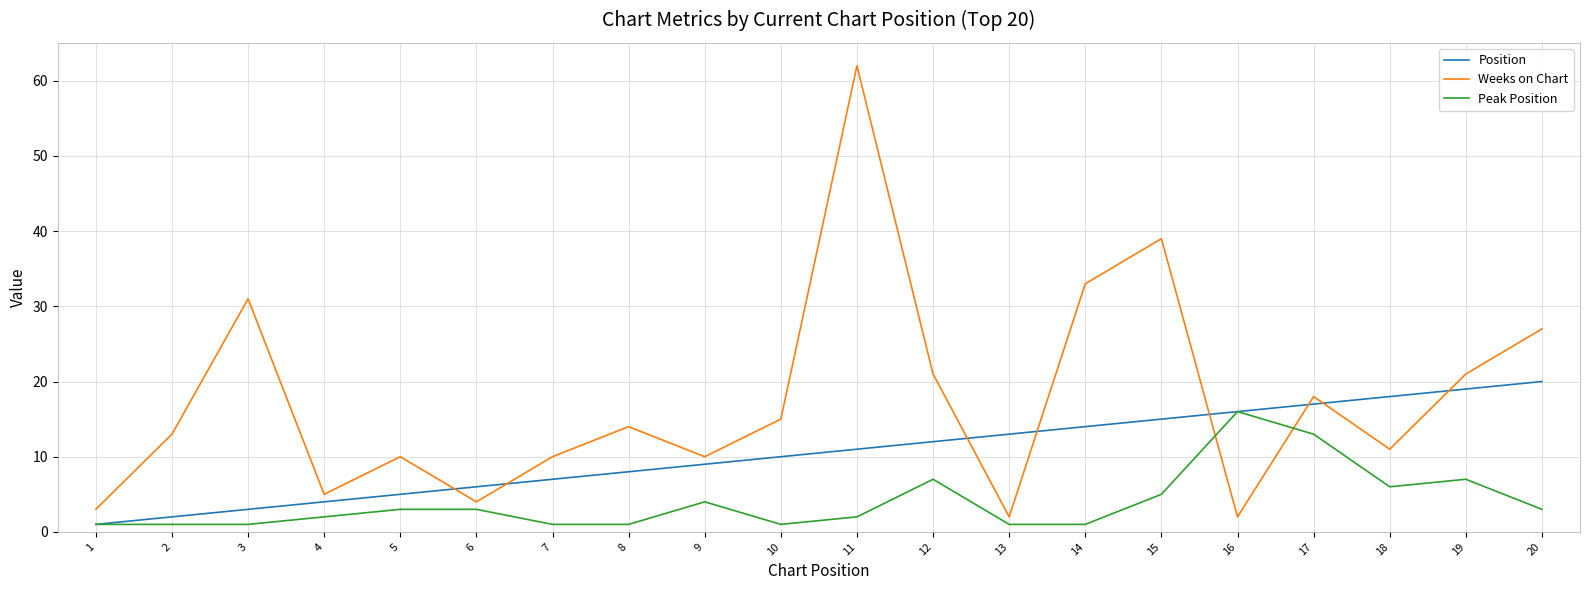

Which series has the largest range (max minus min)?

Weeks on Chart